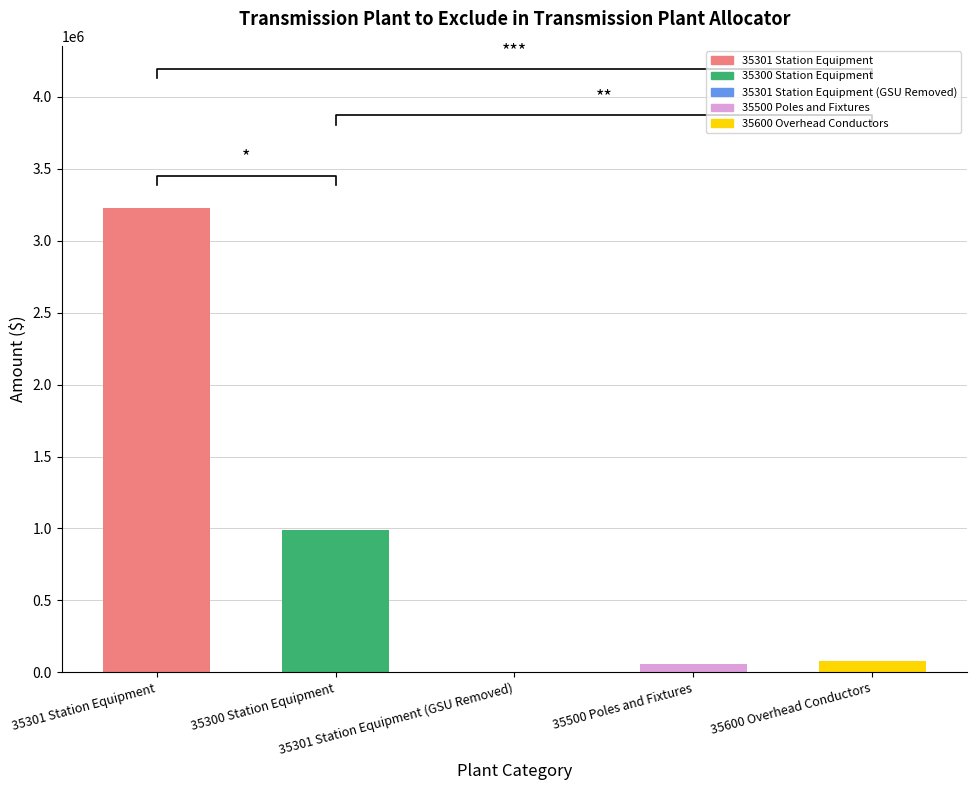

True or false: the data shows -1949798.5 at 35301 Station Equipment (GSU Removed).

False